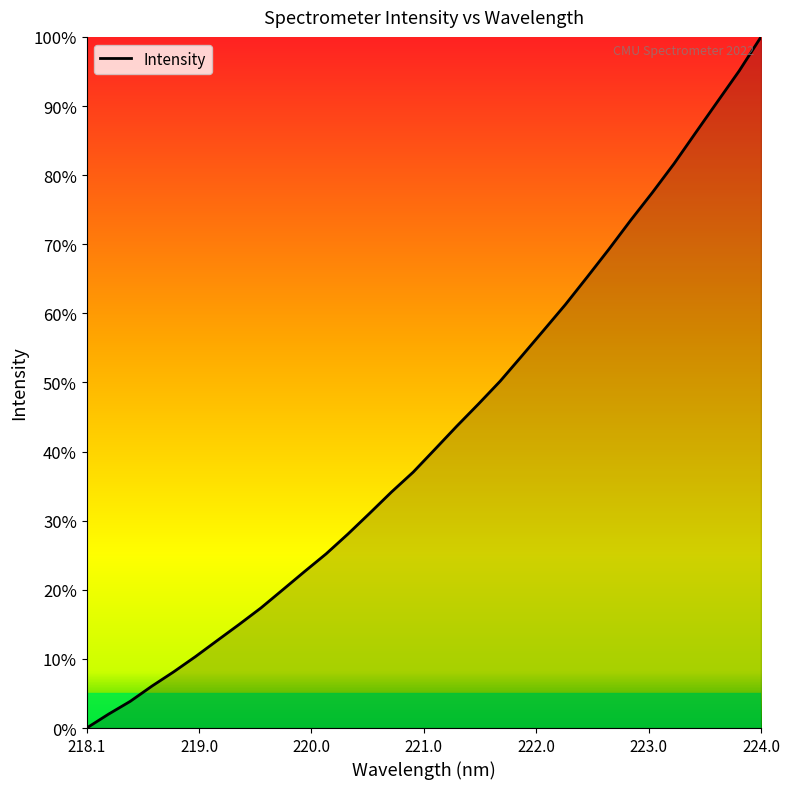

What is the difference between the maximum and minimum values?

100.0